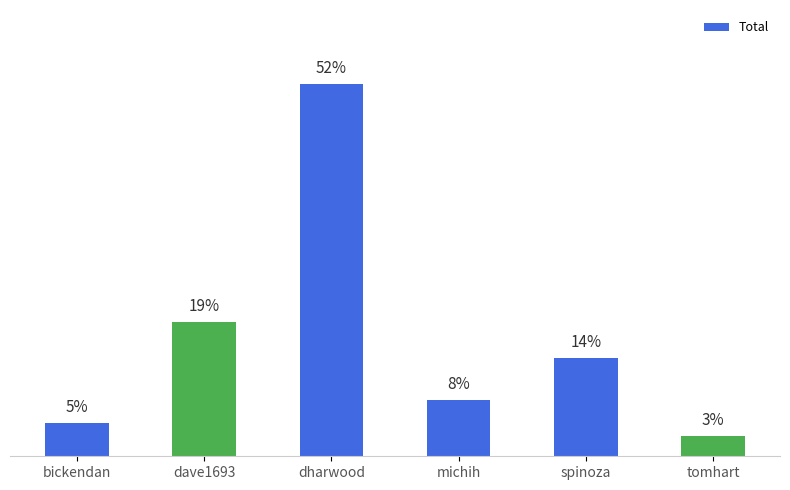

Are the bars horizontal?

No